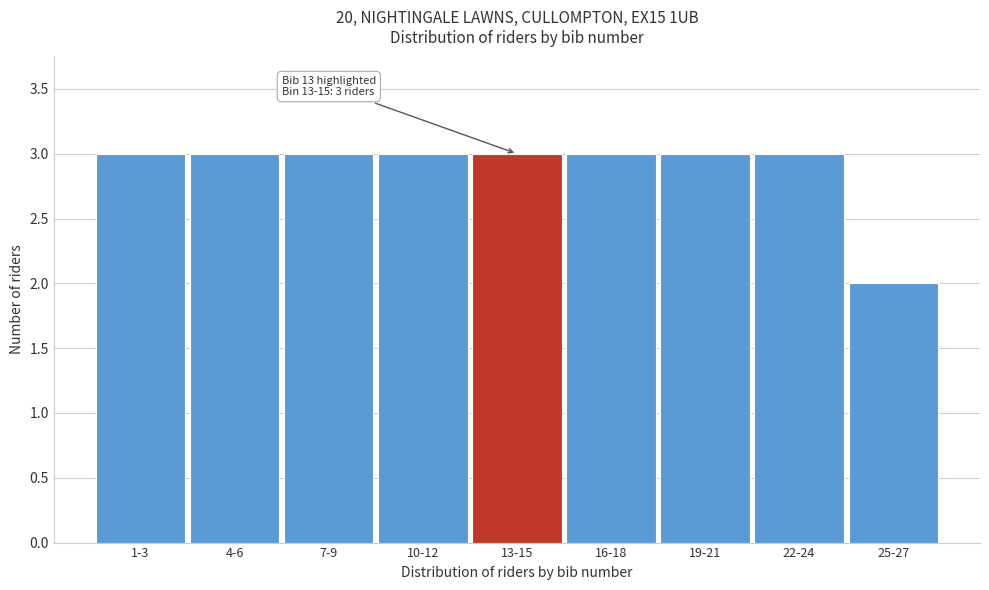

Reading left to right, what are all the values shown in this chart?

1-3=3	4-6=3	7-9=3	10-12=3	13-15=3	16-18=3	19-21=3	22-24=3	25-27=2